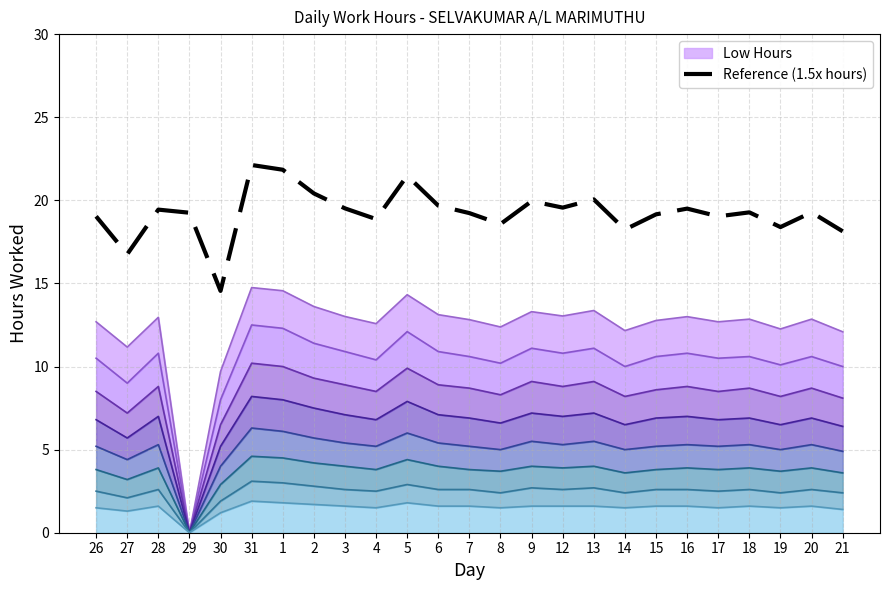

Between 27 and 28, which series saw the biggest shift?

Reference (1.5x hours)